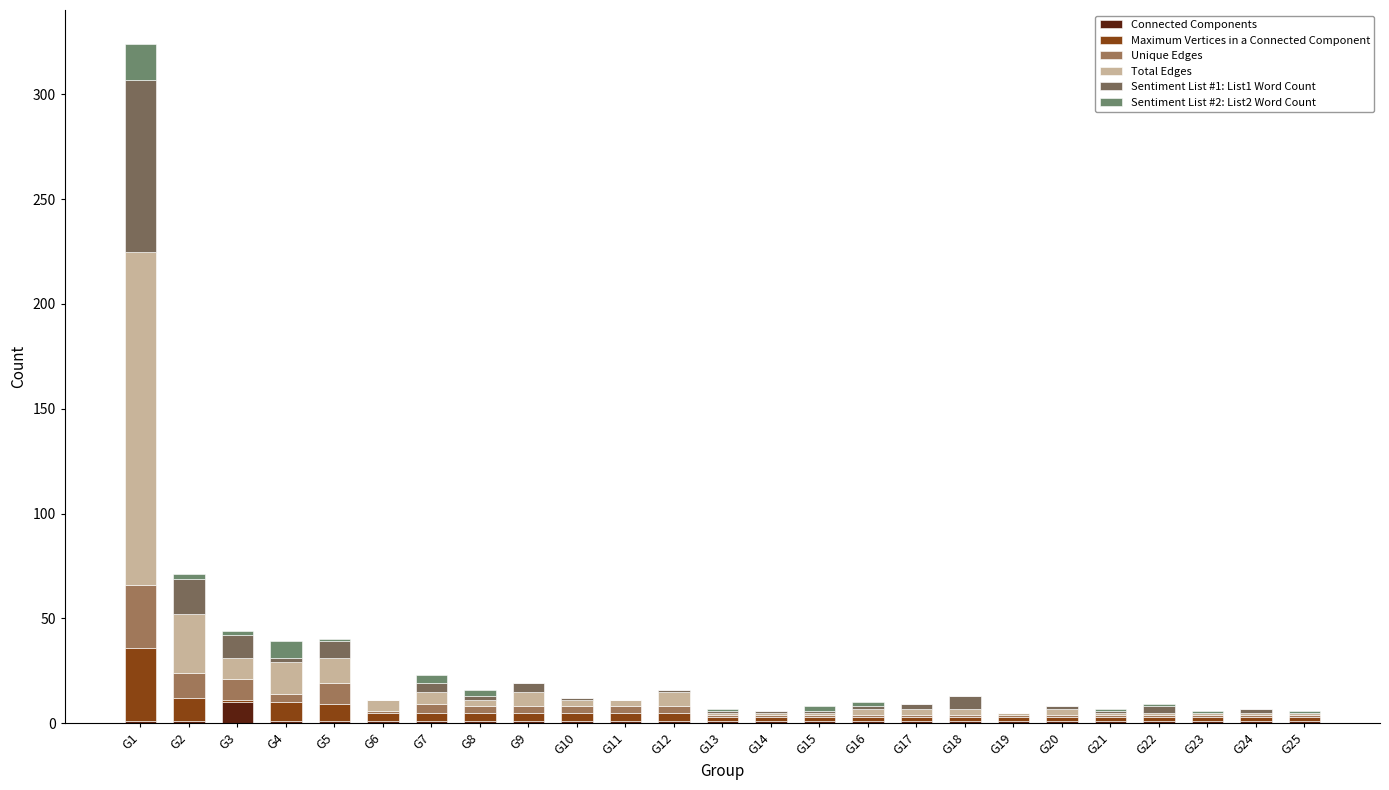

The value of Sentiment List #1: List1 Word Count at G17 is 2. True or false?

True